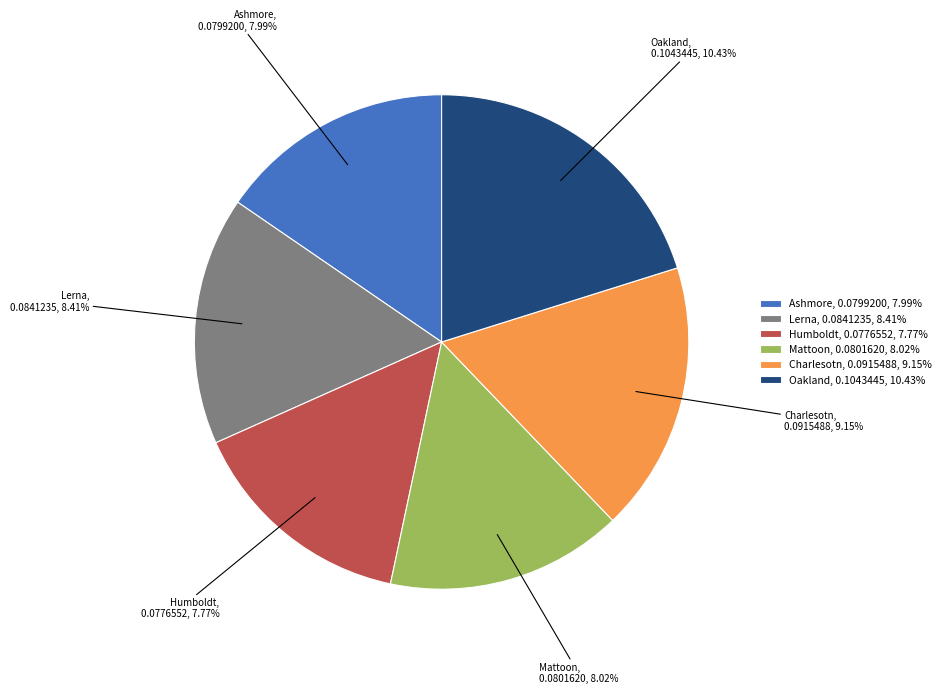

How many segments does this pie chart have?

6